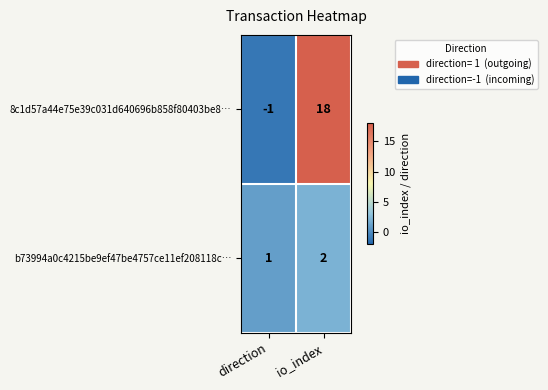

At which category is the sum across all series the highest?

io_index